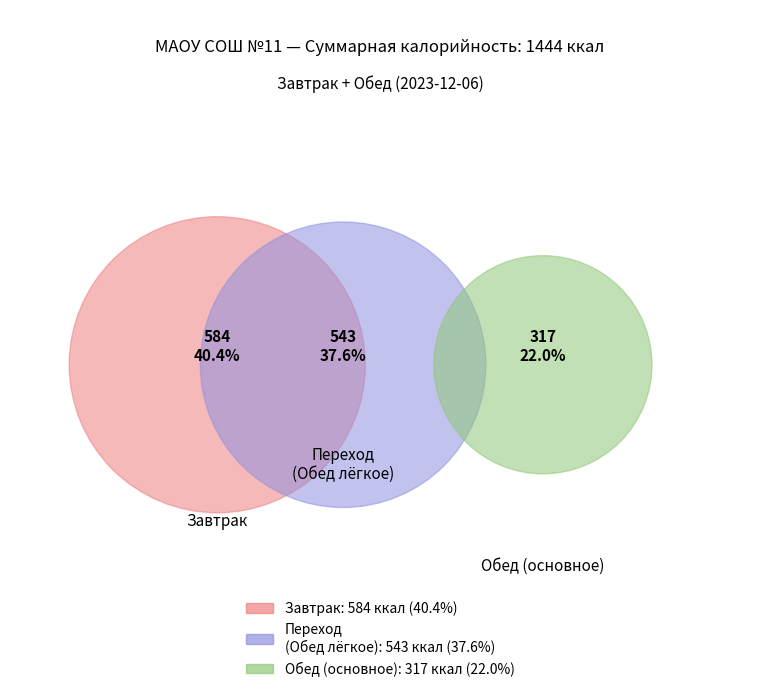

Does any single category account for the majority?

No